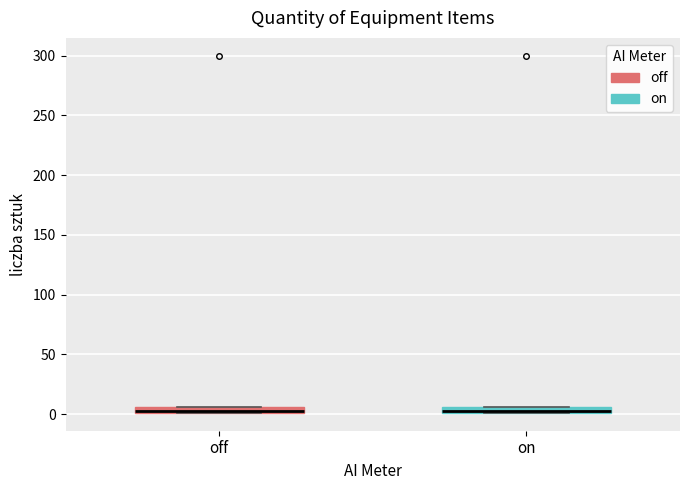

Where is the lower edge of the box for on on the y-axis? The values are not printed on the chart, so give them approximately, as read against the axis.

0